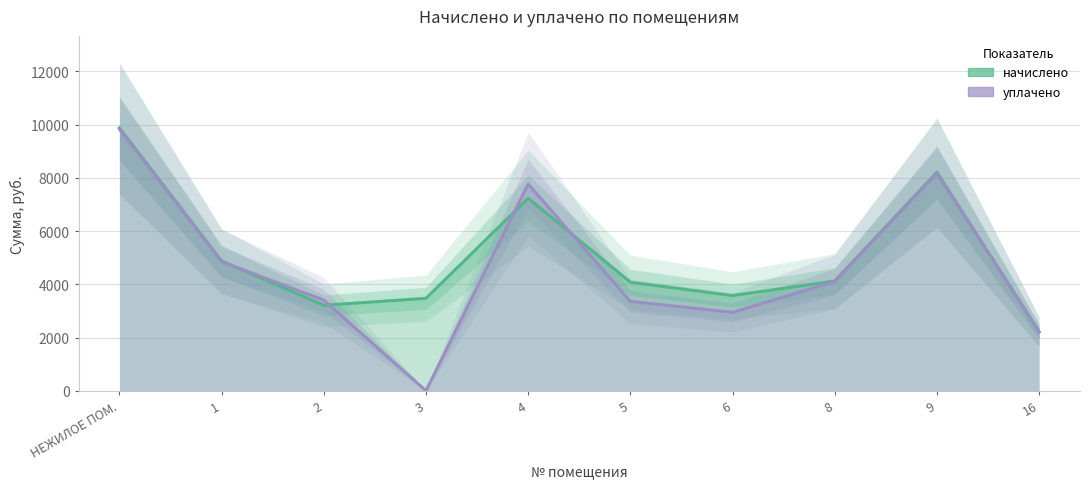

The начислено series shows 9873.4 at НЕЖИЛОЕ ПОМ.. True or false?

True